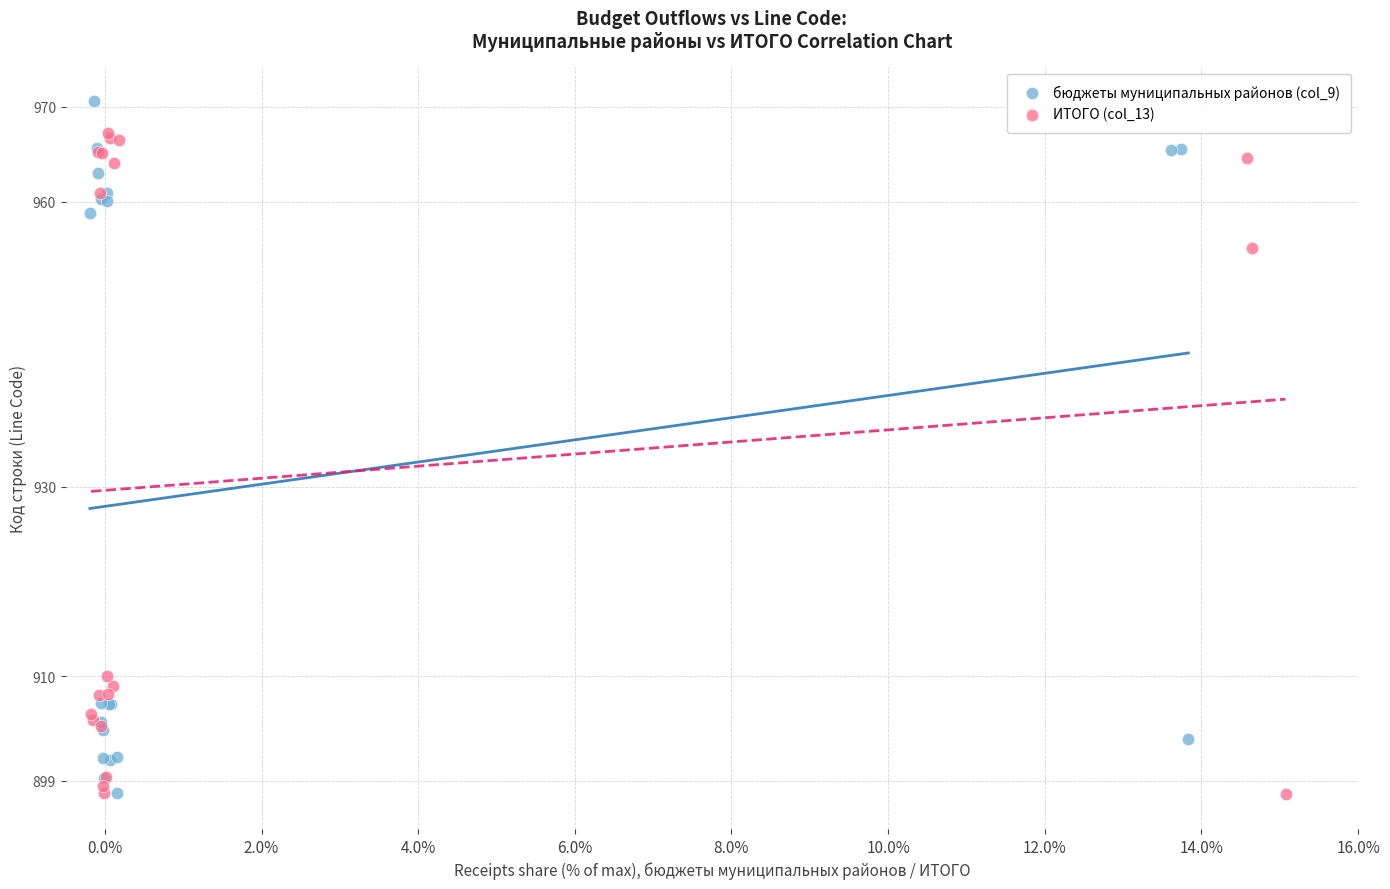

Which series has the largest Y range (max minus min)?

бюджеты муниципальных районов (col_9)